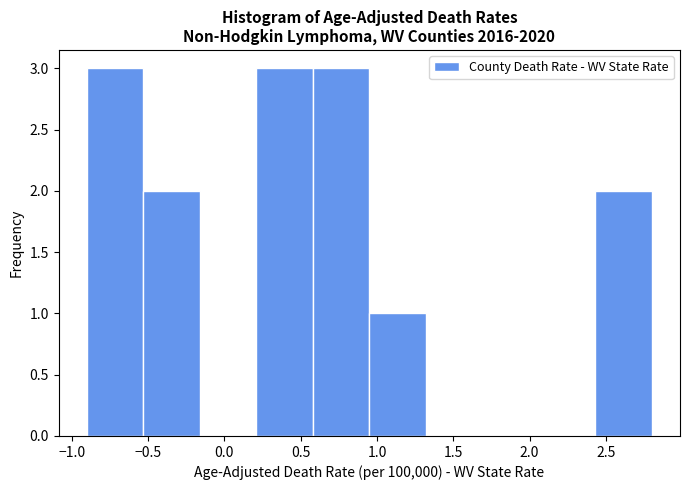

Reading left to right, list every bar in this chart as the range it spans on the x-axis followed by its height. Neither the bar edges nor the heights are printed on the chart, so give them approximately, as read against the axes.

-0.90 to -0.53: 3
-0.53 to -0.16: 2
-0.16 to 0.21: 0
0.21 to 0.58: 3
0.58 to 0.95: 3
0.95 to 1.32: 1
1.32 to 1.69: 0
1.69 to 2.06: 0
2.06 to 2.43: 0
2.43 to 2.80: 2